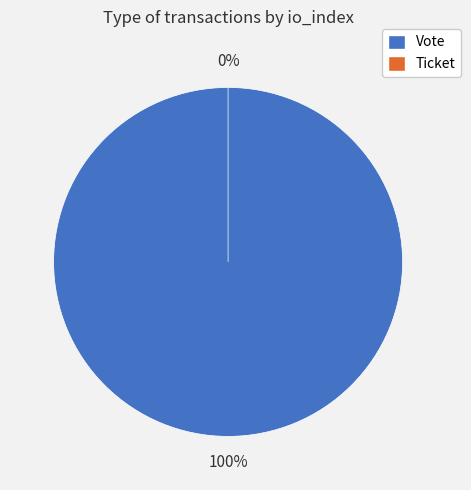

The Vote slice represents 90% of the pie. True or false?

False